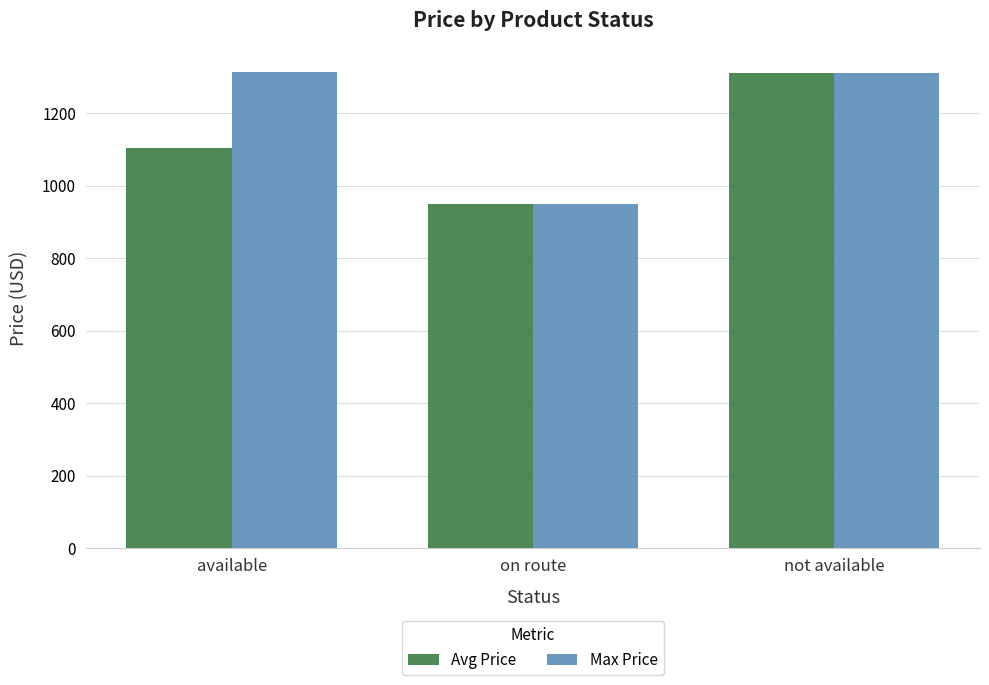

Which series has the largest total across all categories?

Max Price